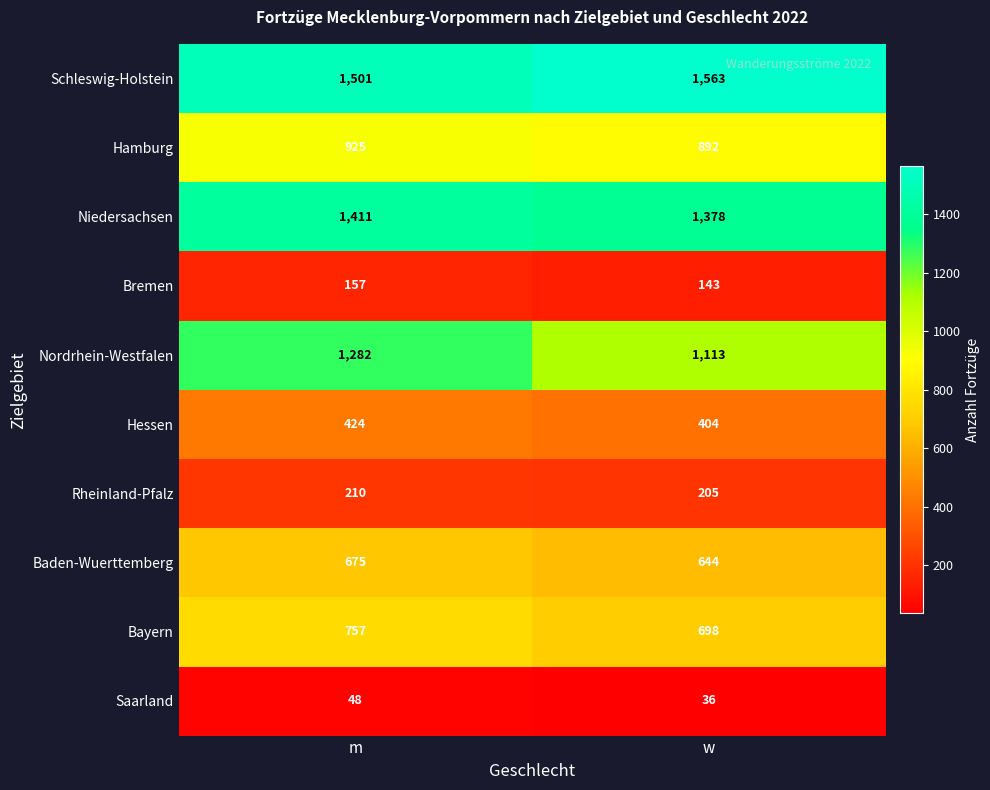

Between m and w, which series saw the biggest shift?

Nordrhein-Westfalen